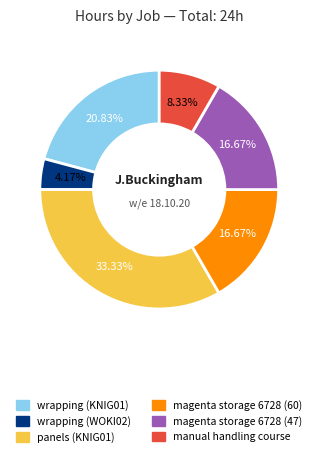

What is the largest slice in the pie chart?

panels (KNIG01)